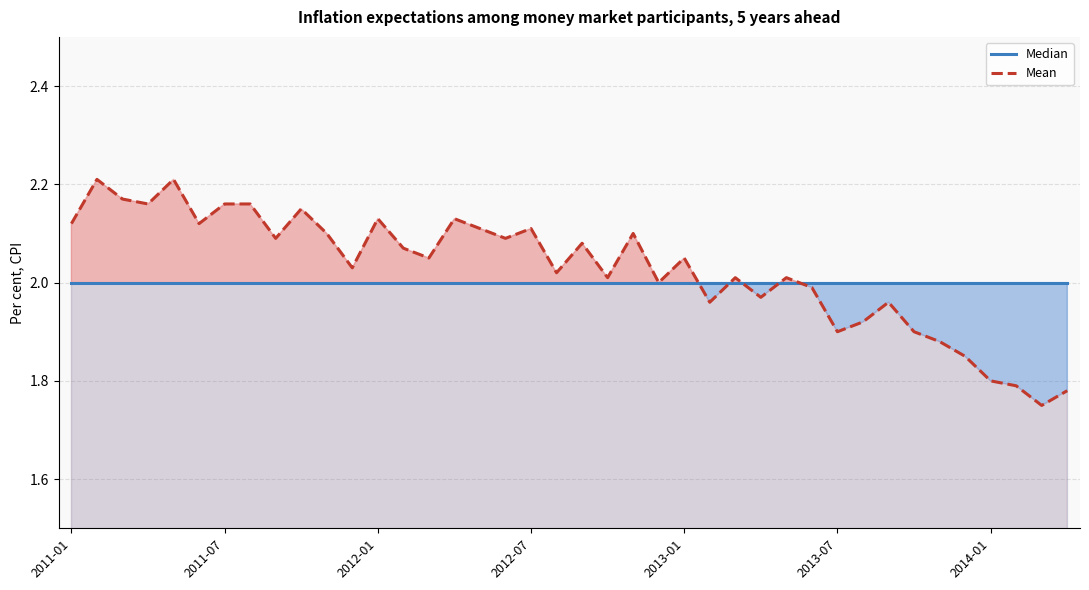

Does the chart have visible grid lines?

Yes